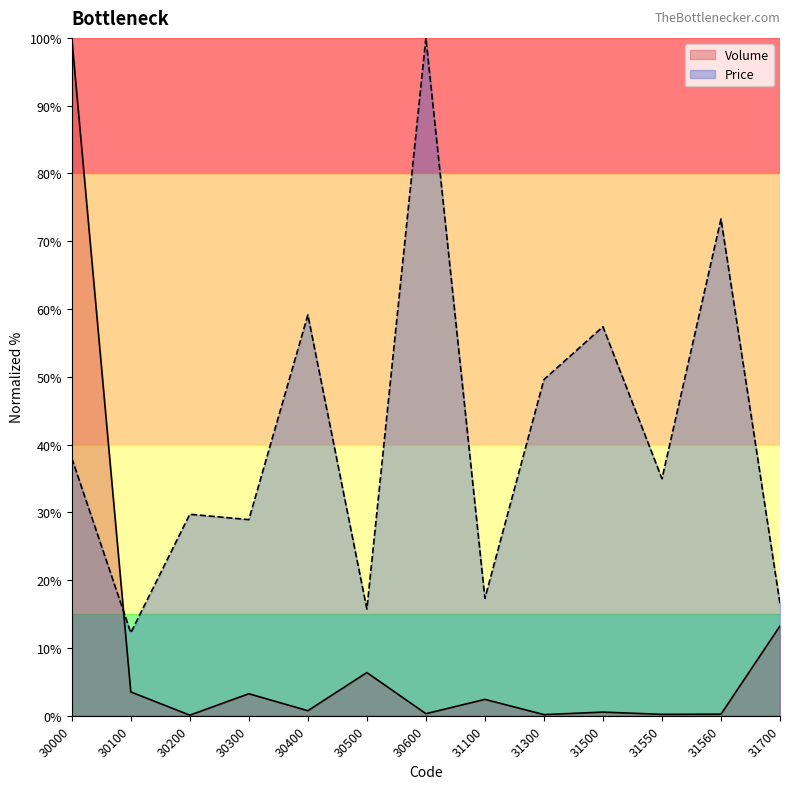

Where does the Price series first go above 34?

30000